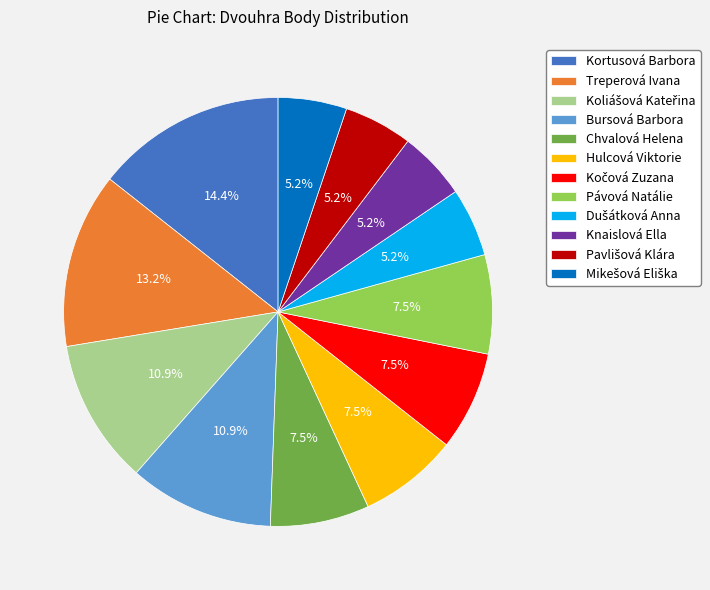

Does Knaislová Ella account for over 50% of the chart?

No